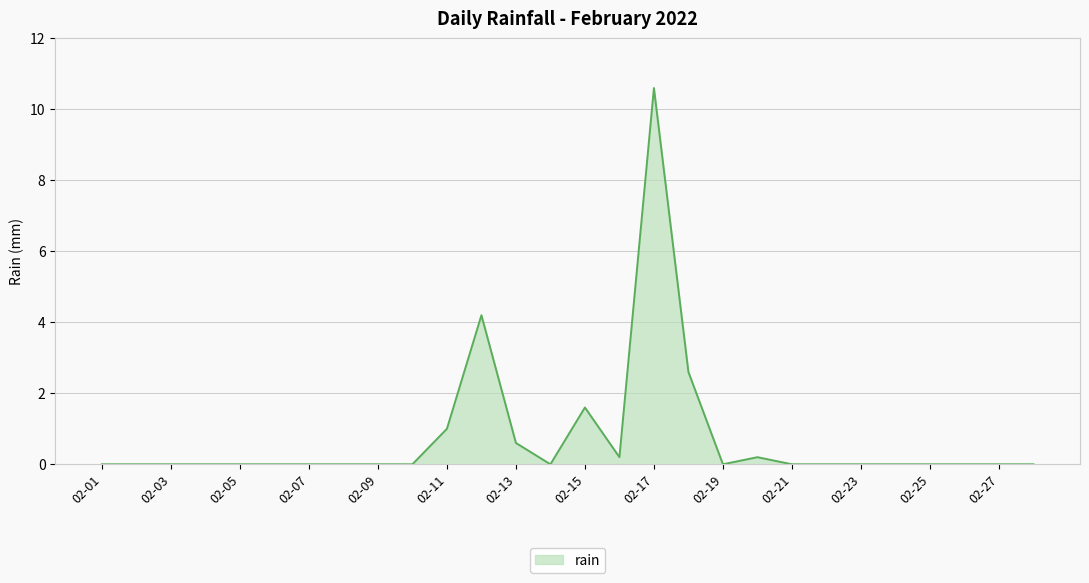

What is the difference between the maximum and minimum values?

10.6